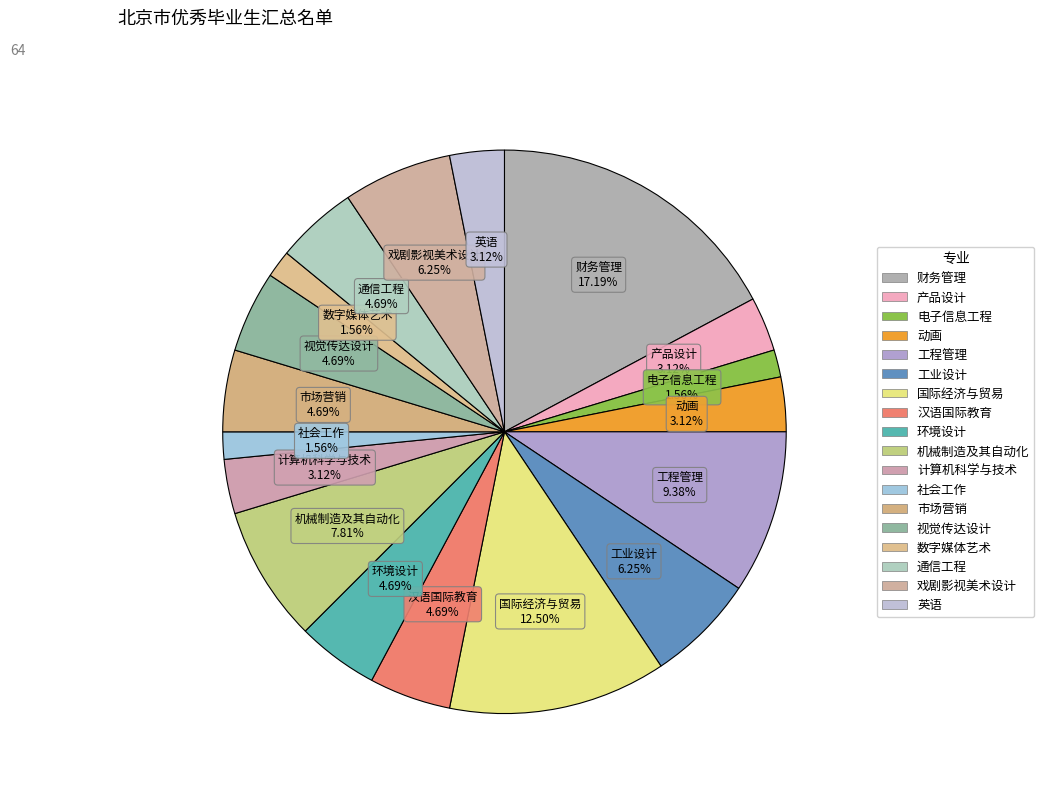

How many segments does this pie chart have?

18